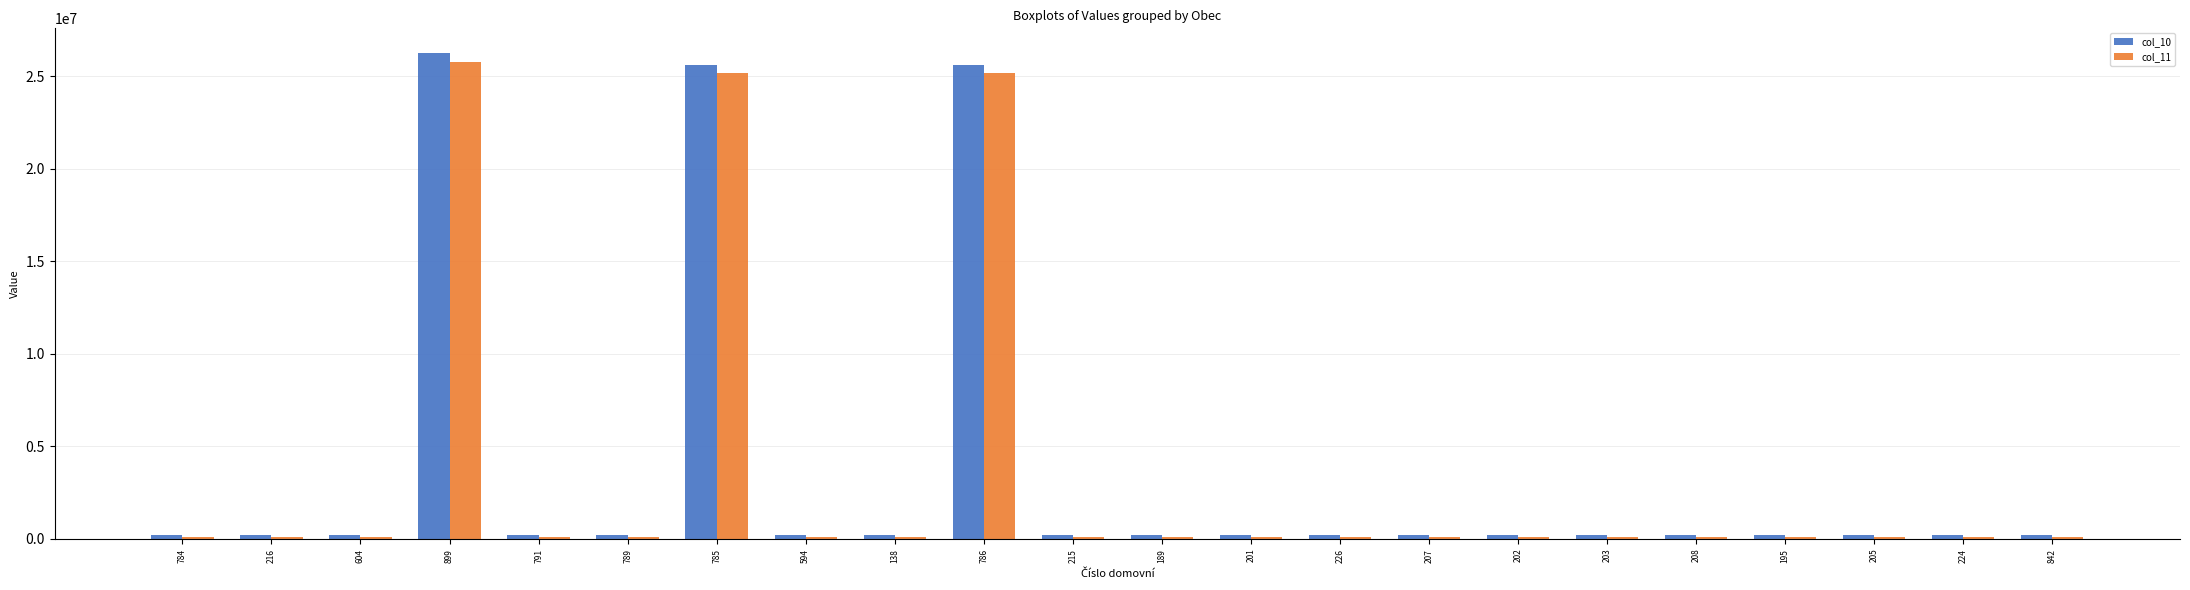

What is the difference between the maximum and minimum values in the col_11 series?

25682103